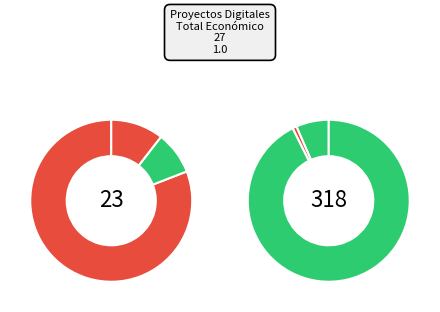

What percentage is the GESVAC4.0 slice, to the nearest percent?

4%